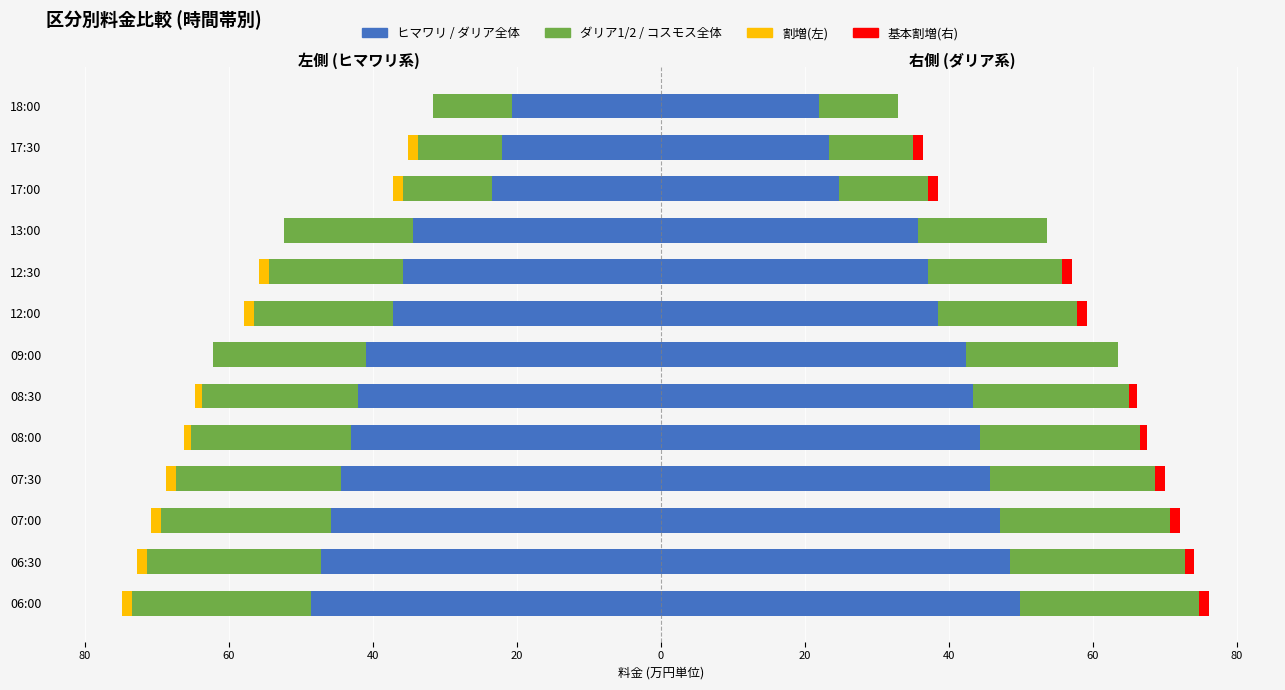

What is the difference between the 割増 values at 08:00 and 06:30?

0.4